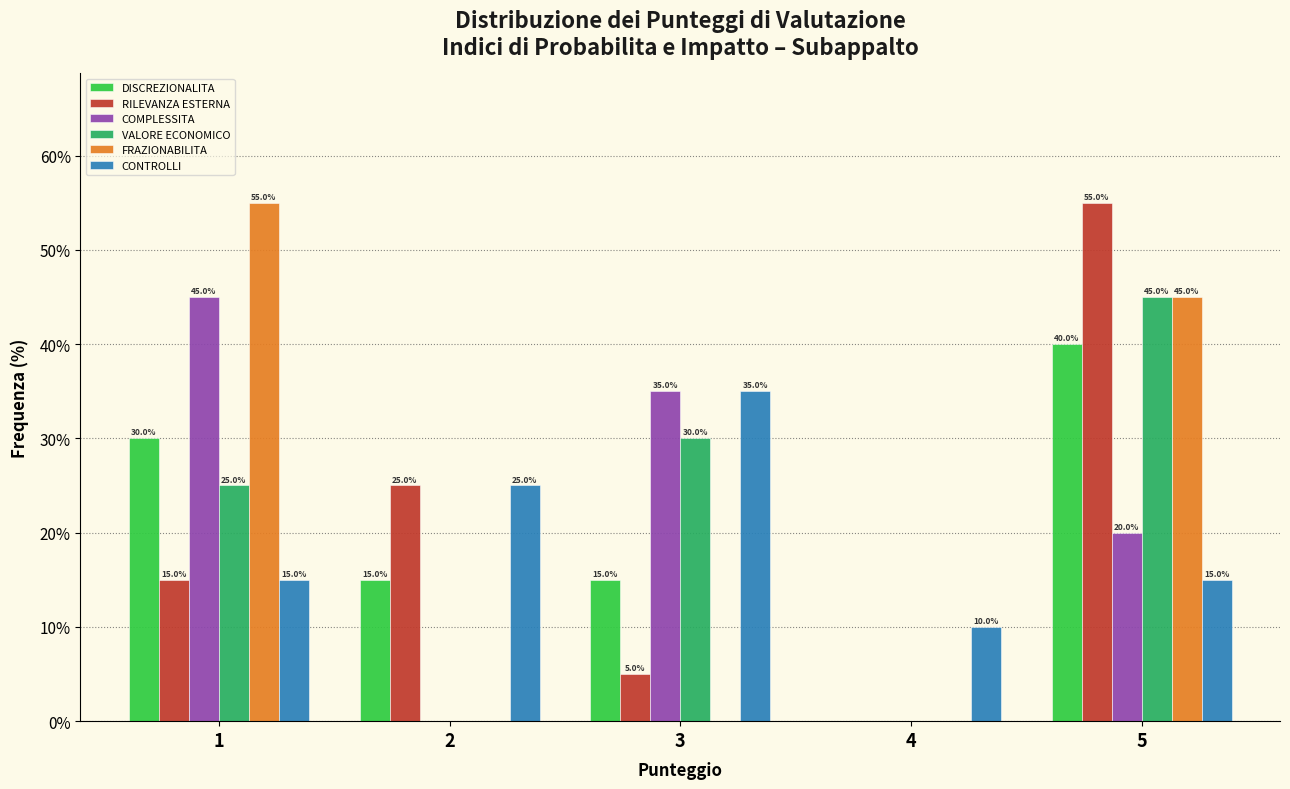

Reading right to left, list all the values displayed in this chart.

DISCREZIONALITA: 5=40.0	4=0.0	3=15.0	2=15.0	1=30.0
RILEVANZA ESTERNA: 5=55.0	4=0.0	3=5.0	2=25.0	1=15.0
COMPLESSITA: 5=20.0	4=0.0	3=35.0	2=0.0	1=45.0
VALORE ECONOMICO: 5=45.0	4=0.0	3=30.0	2=0.0	1=25.0
FRAZIONABILITA: 5=45.0	4=0.0	3=0.0	2=0.0	1=55.0
CONTROLLI: 5=15.0	4=10.0	3=35.0	2=25.0	1=15.0